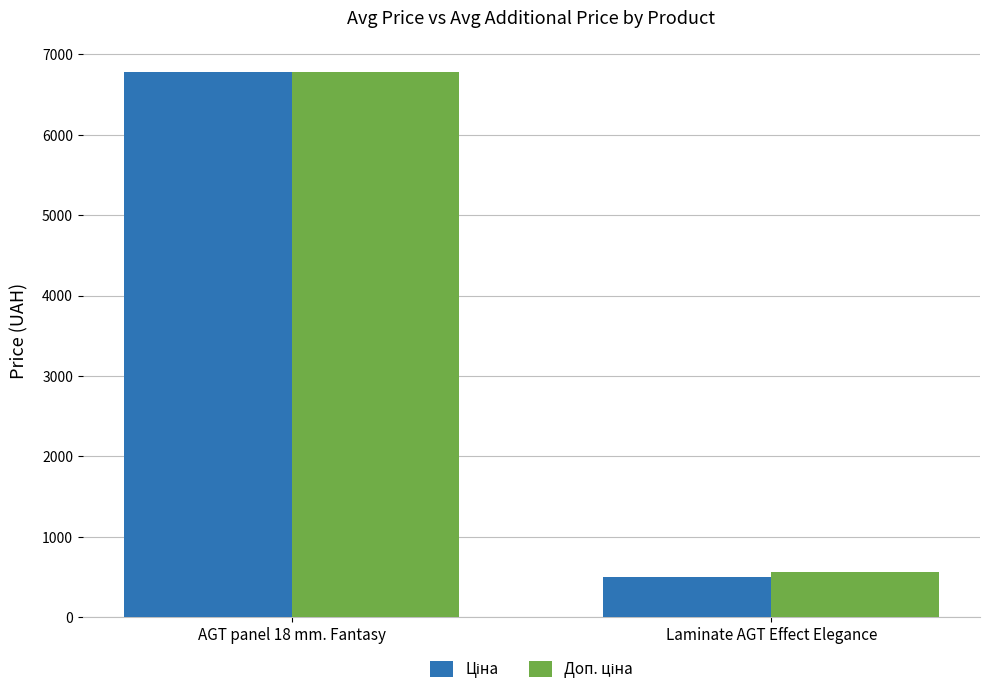

Which label corresponds to the smallest value in the chart?

Laminate AGT Effect Elegance